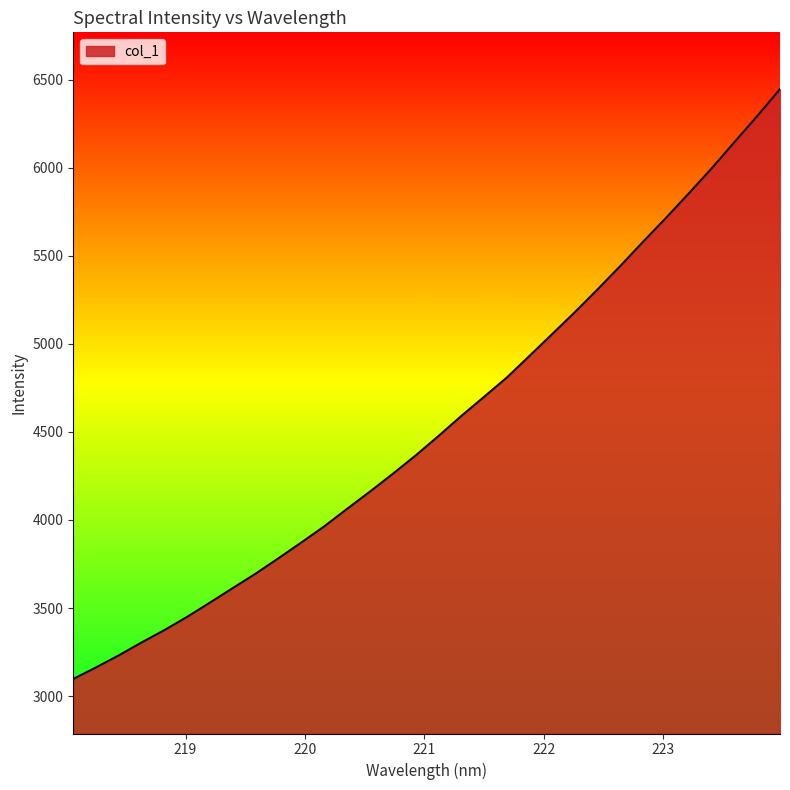

What is the greatest value displayed?

6447.0